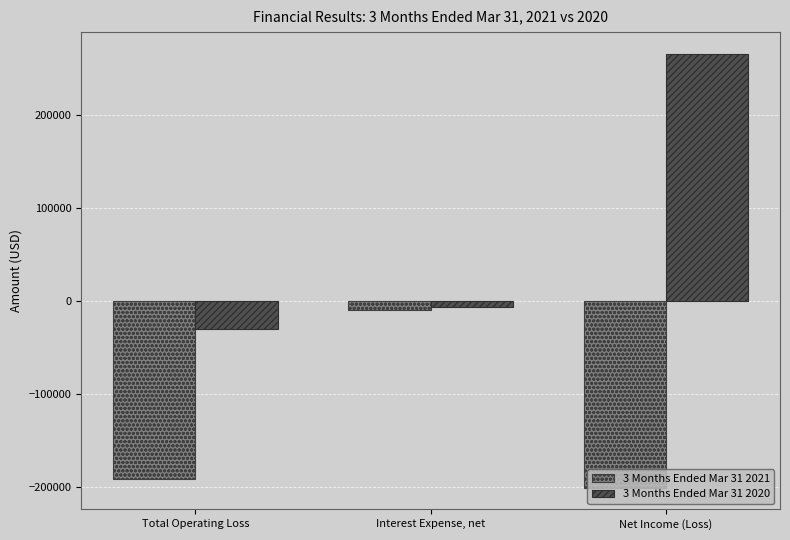

Which series has the largest range (max minus min)?

3 Months Ended Mar 31 2020